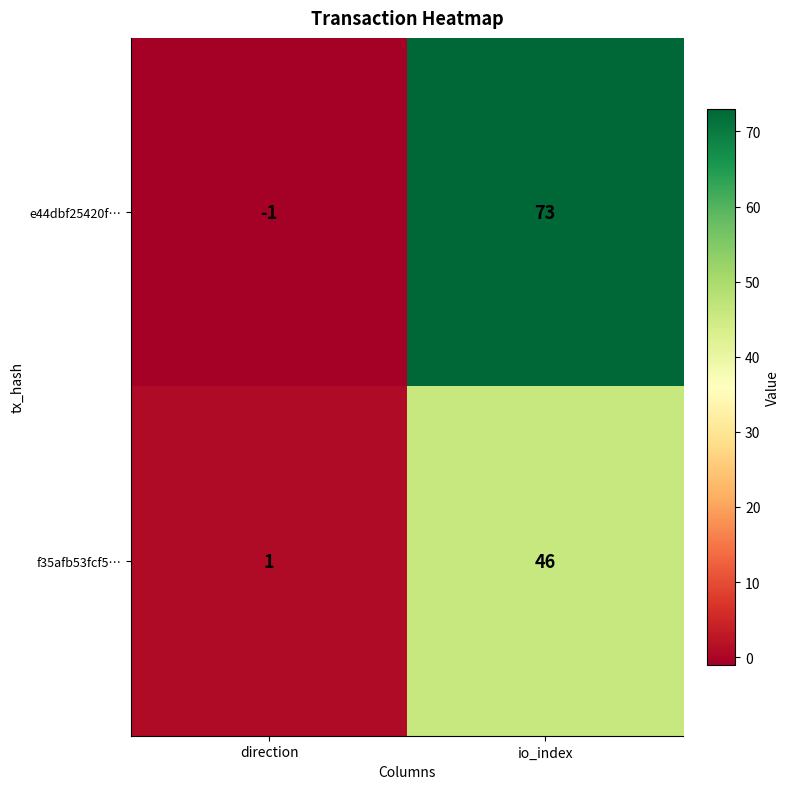

Reading left to right, extract all data points from this chart.

e44dbf25420f…: -1	73
f35afb53fcf5…: 1	46